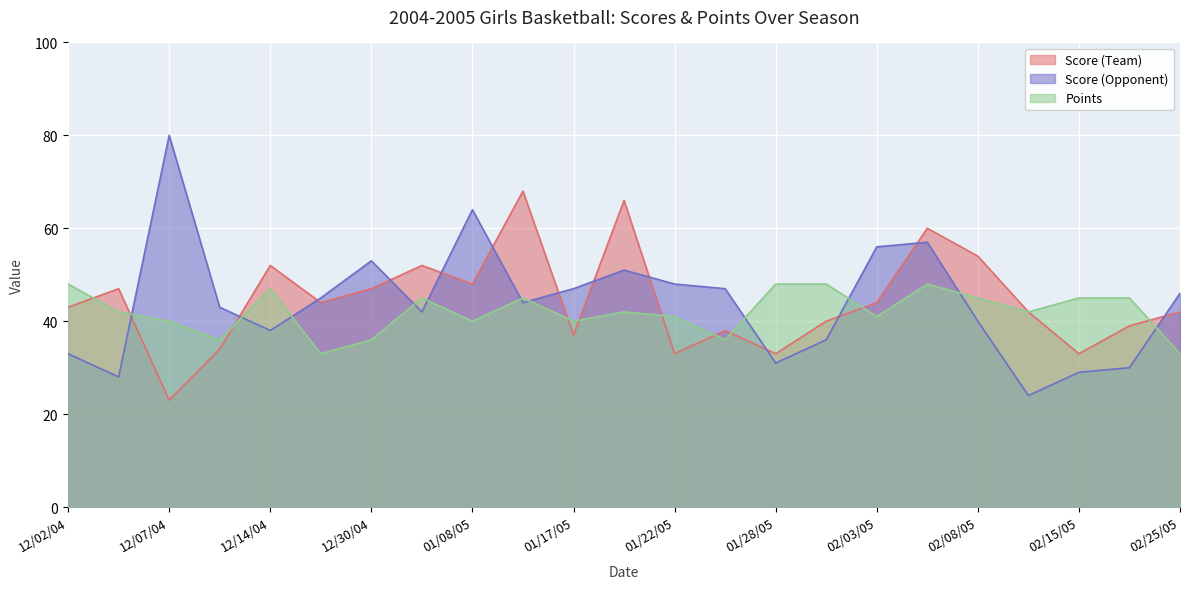

At which label does Score (Team) first exceed 43?

12/03/04